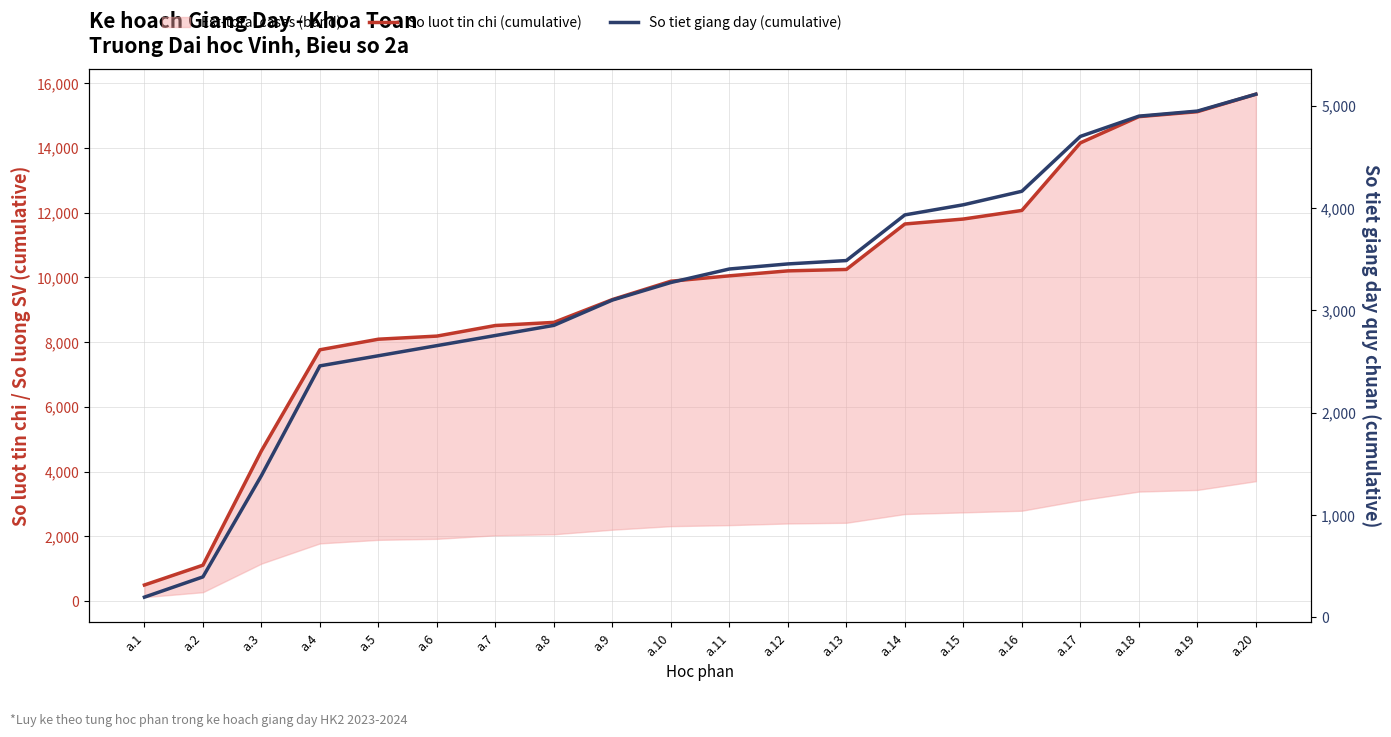

Which has a higher value, a.4 or a.8?

a.8